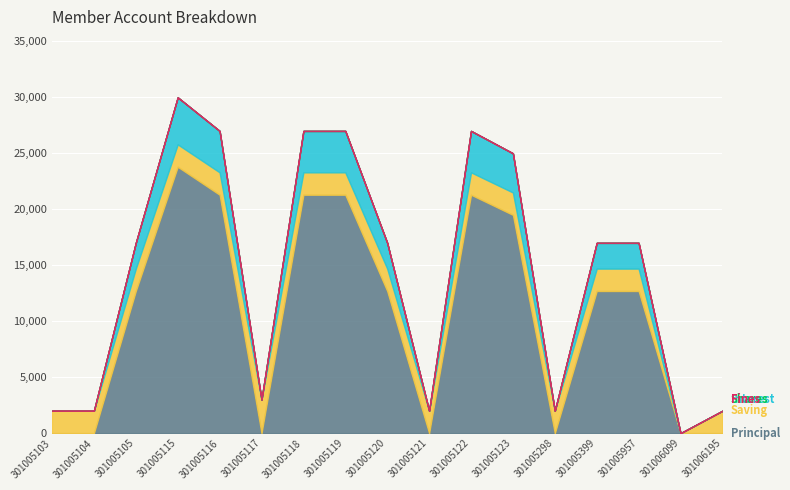

At how many categories does at least one series exceed 4162?

10